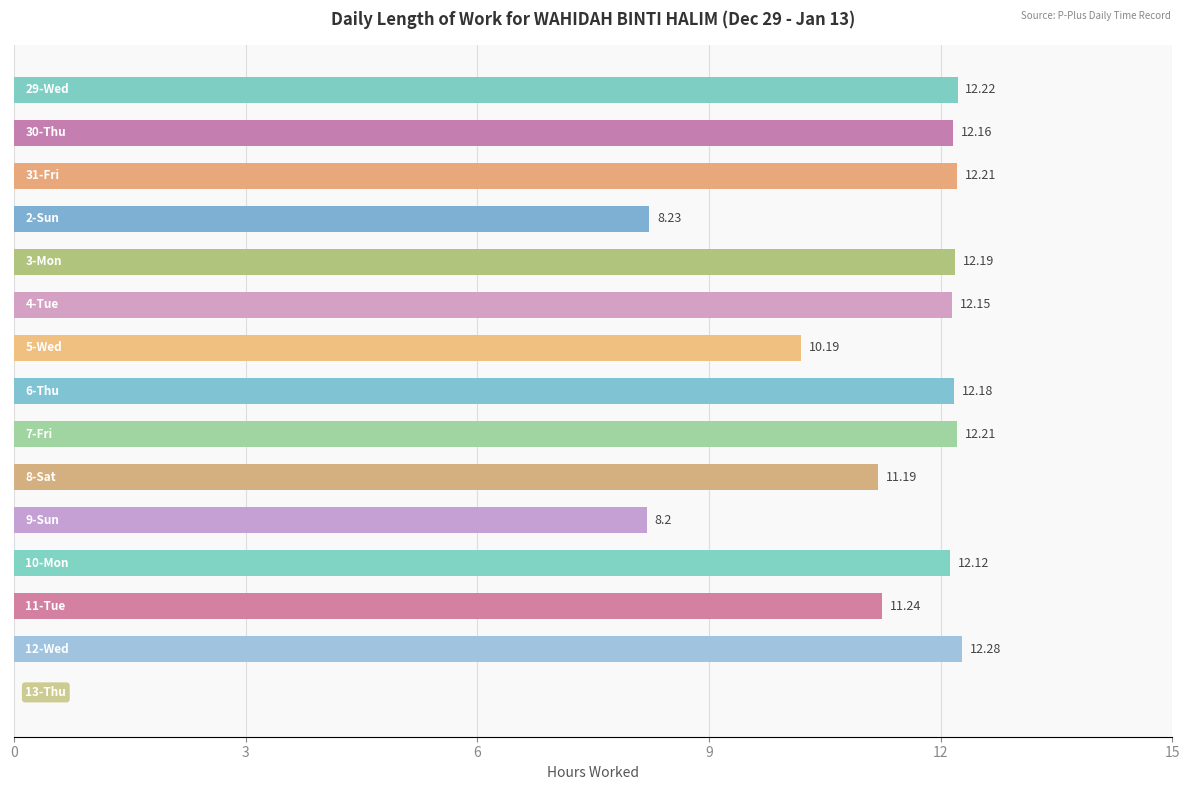

What is the sum of all values?

158.8